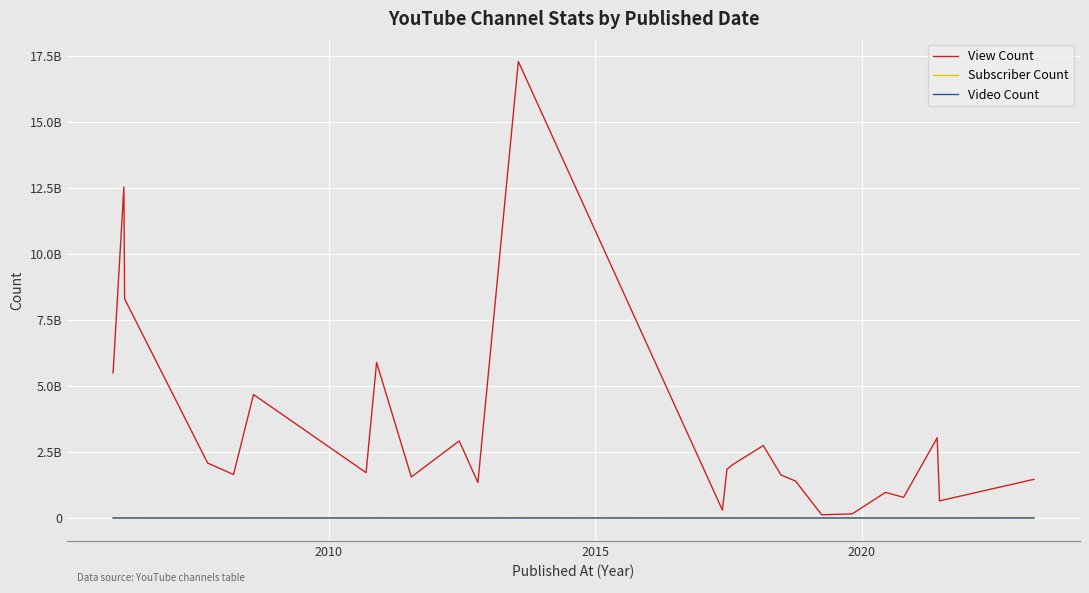

Does the chart display data point markers on the line(s)?

No